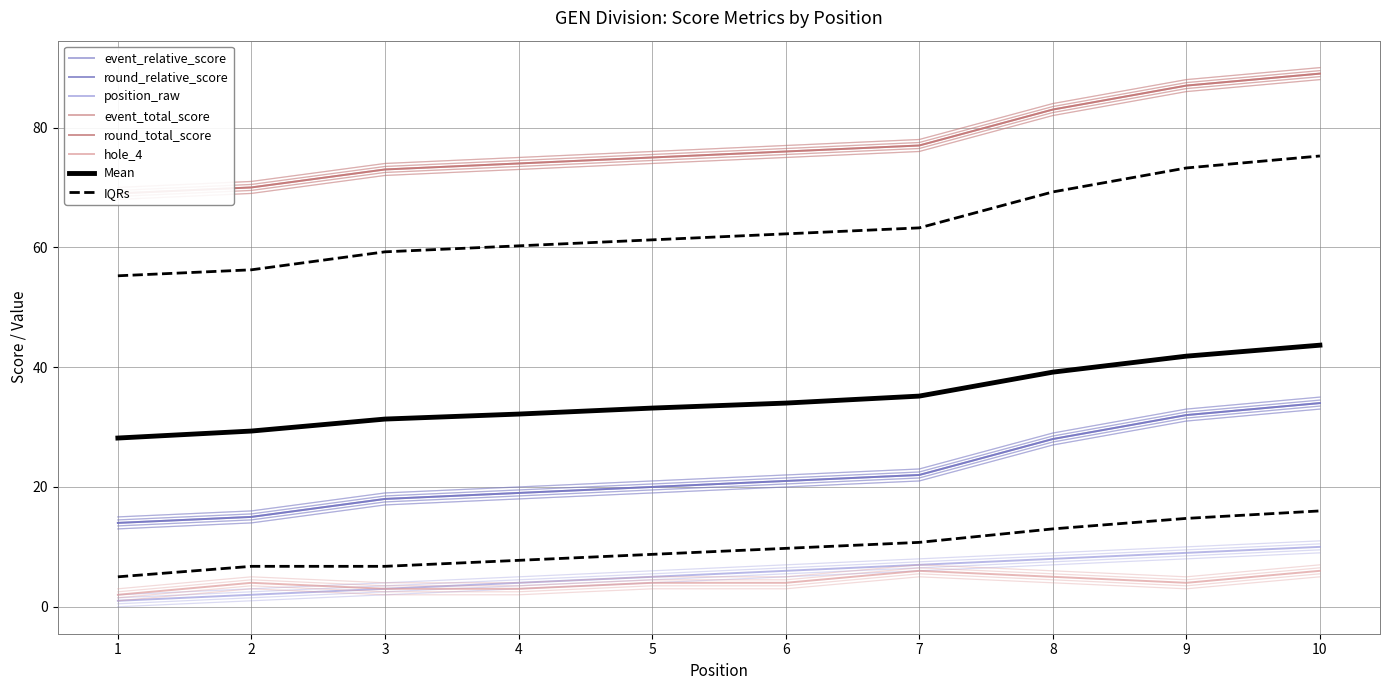

Where does the event_relative_score series first go above 20?

6